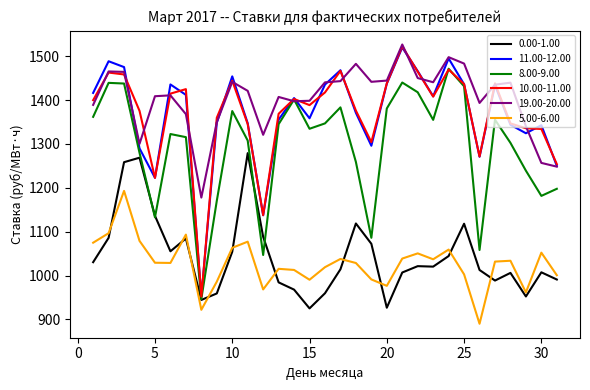

What is the maximum value for 5.00-6.00?

1192.9